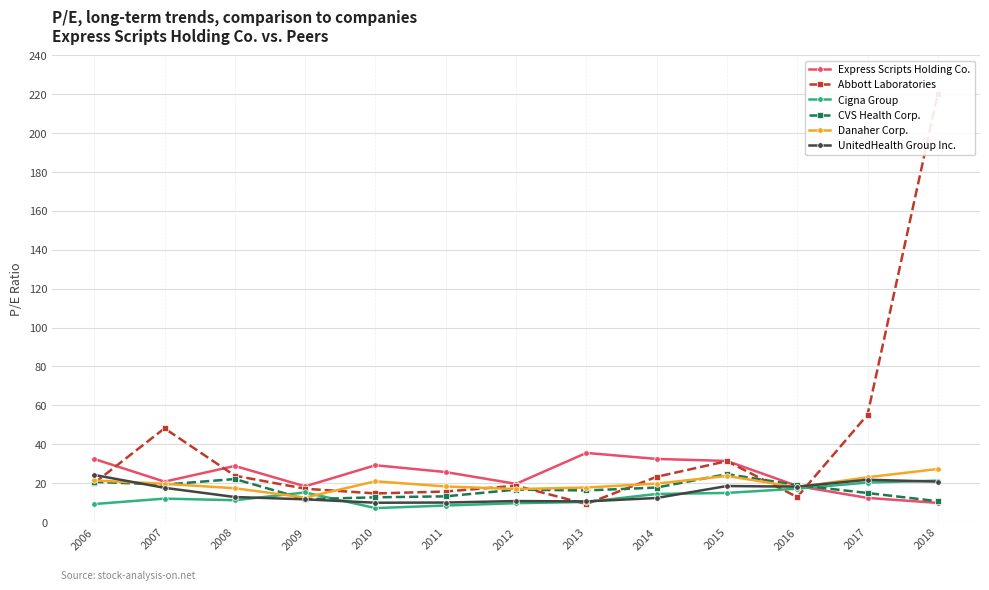

What is the difference between the maximum and minimum values in the Express Scripts Holding Co. series?

25.7